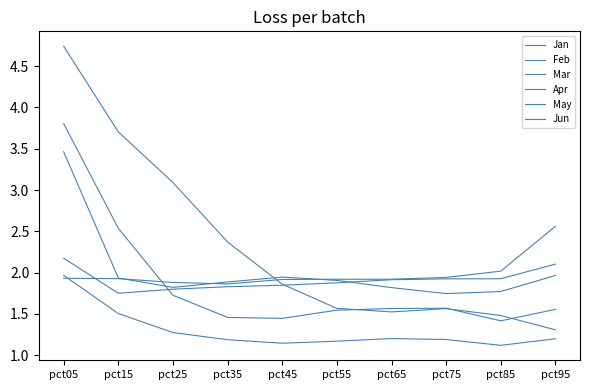

Does the chart display data point markers on the line(s)?

No